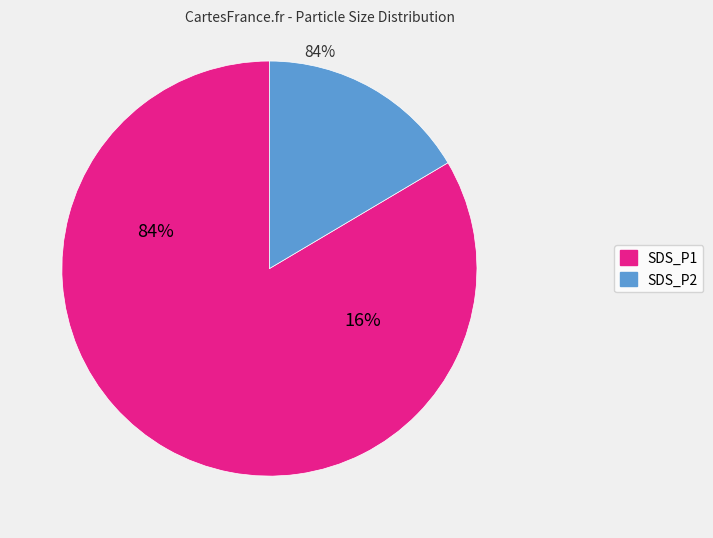

Is there any slice that represents more than half of the pie?

Yes